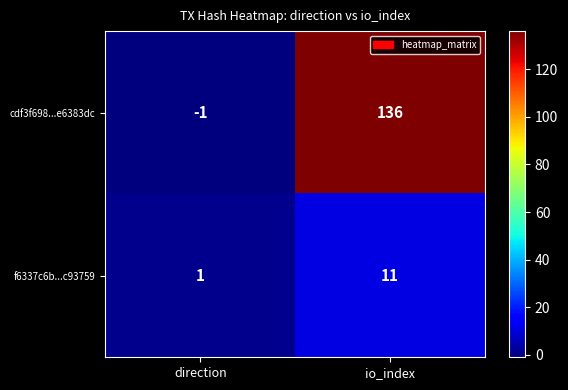

What value does the cdf3f698...e6383dc series have at io_index, to the nearest 50?

150